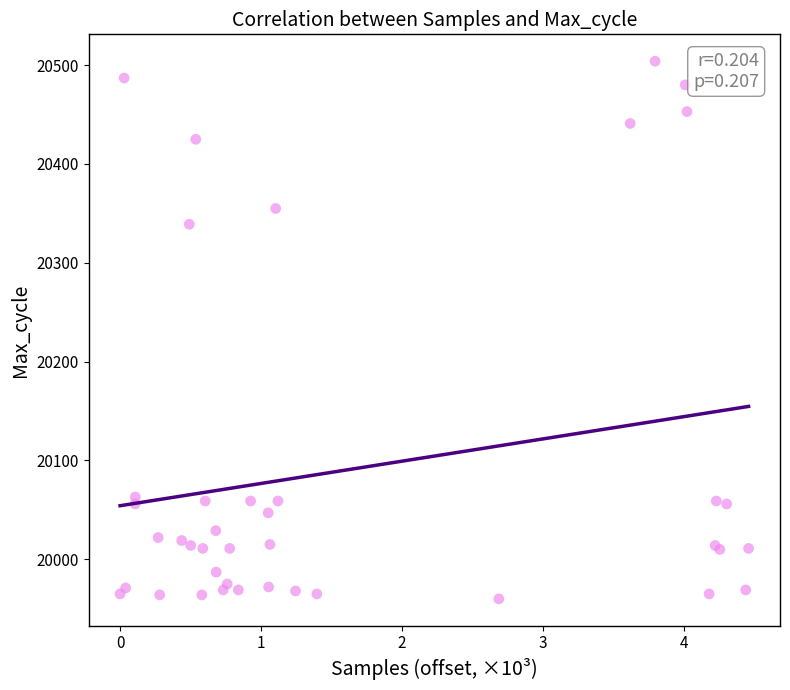

What Y value in the scatter plot is closest to 20232?

20339